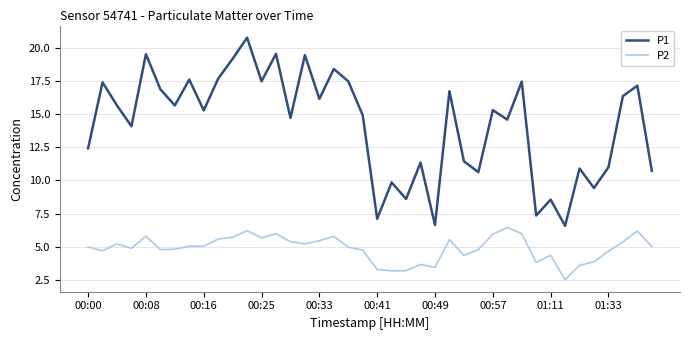

True or false: P2 and P1 intersect in this chart.

False